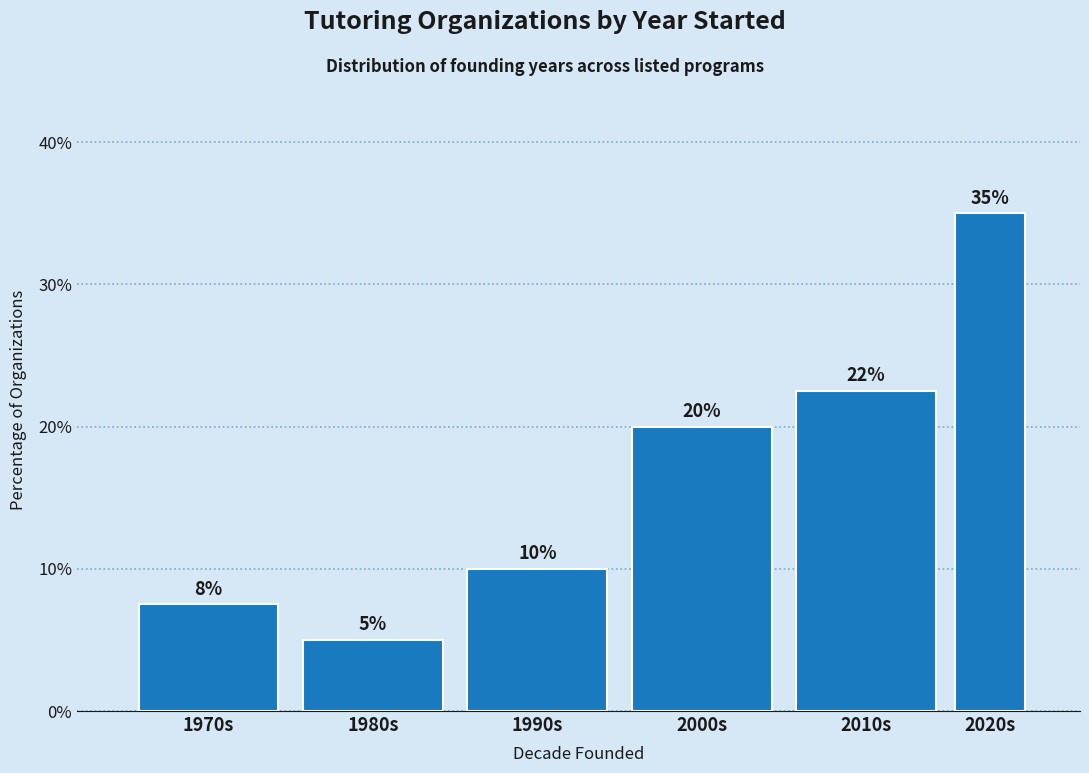

Between 1990s and 1970s, which is larger?

1990s